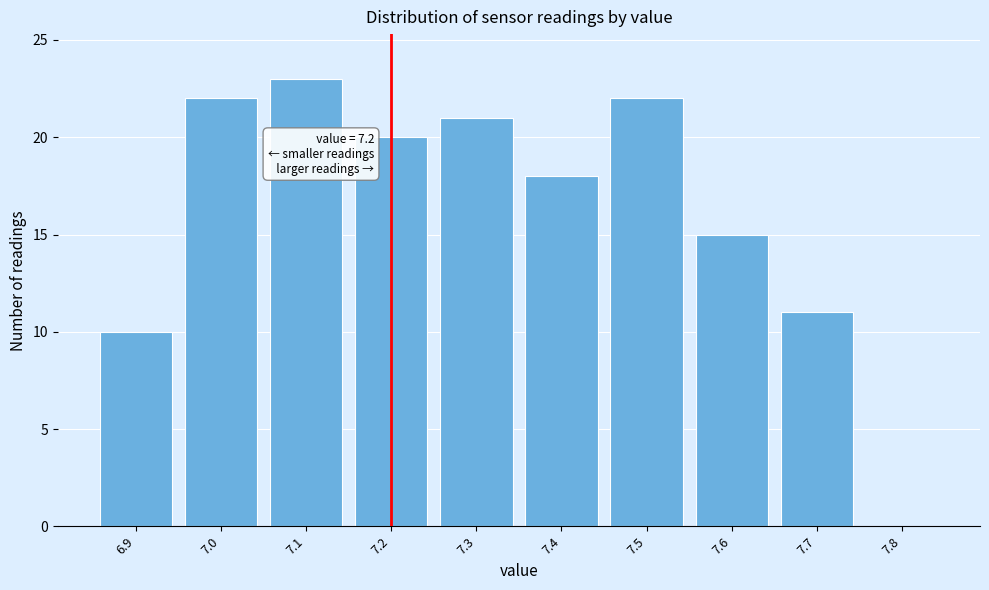

Which range on the x-axis has the tallest bar?

7.05 to 7.15